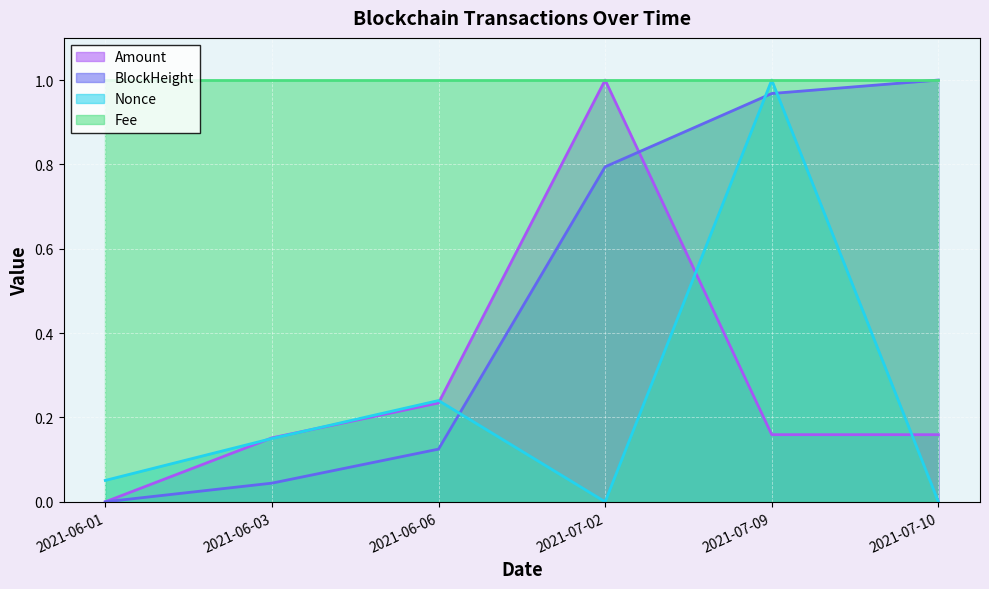

Which series has the largest total across all categories?

Fee